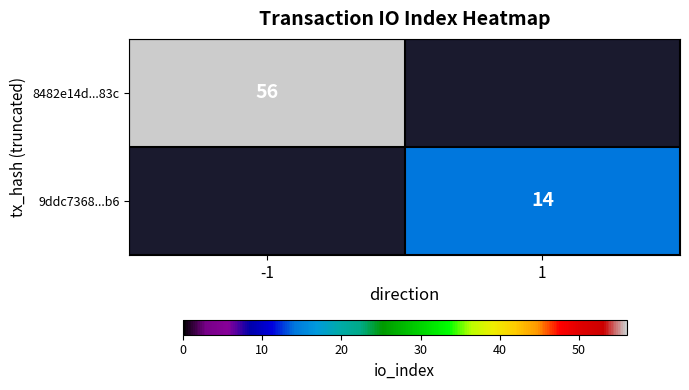

What is the maximum value shown in the chart?

56.0